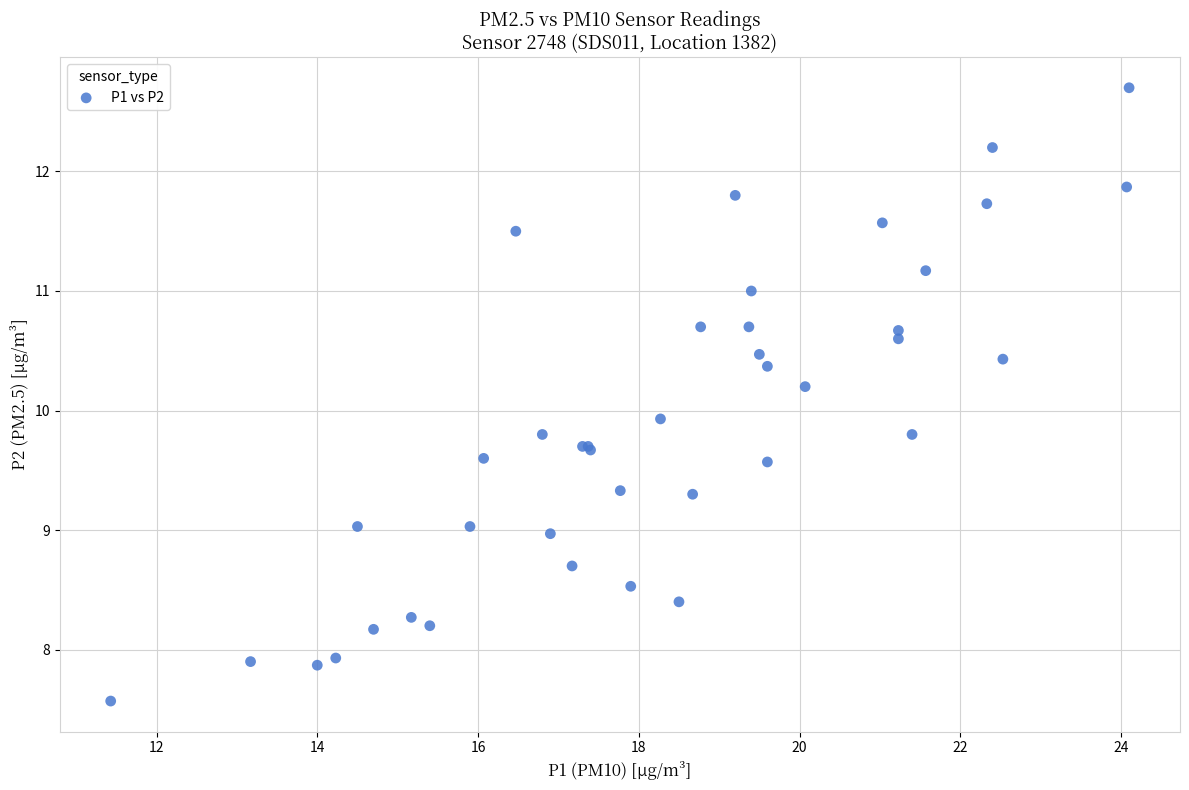

What Y value in the scatter plot is closest to 10?

9.9